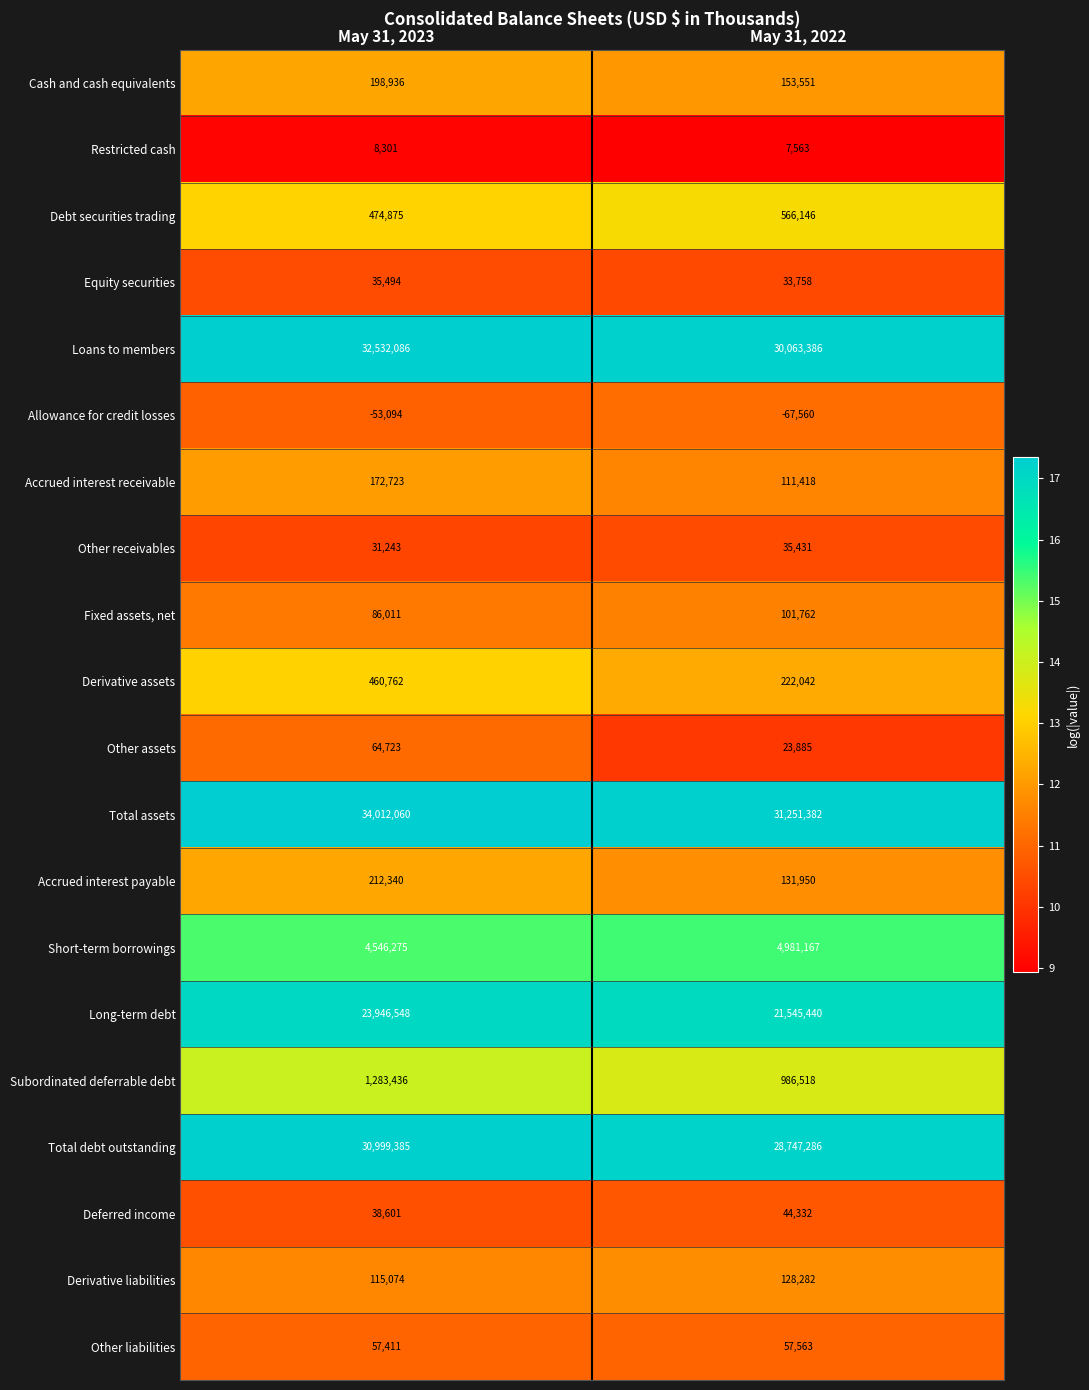

Which series has the largest range (max minus min)?

Total assets